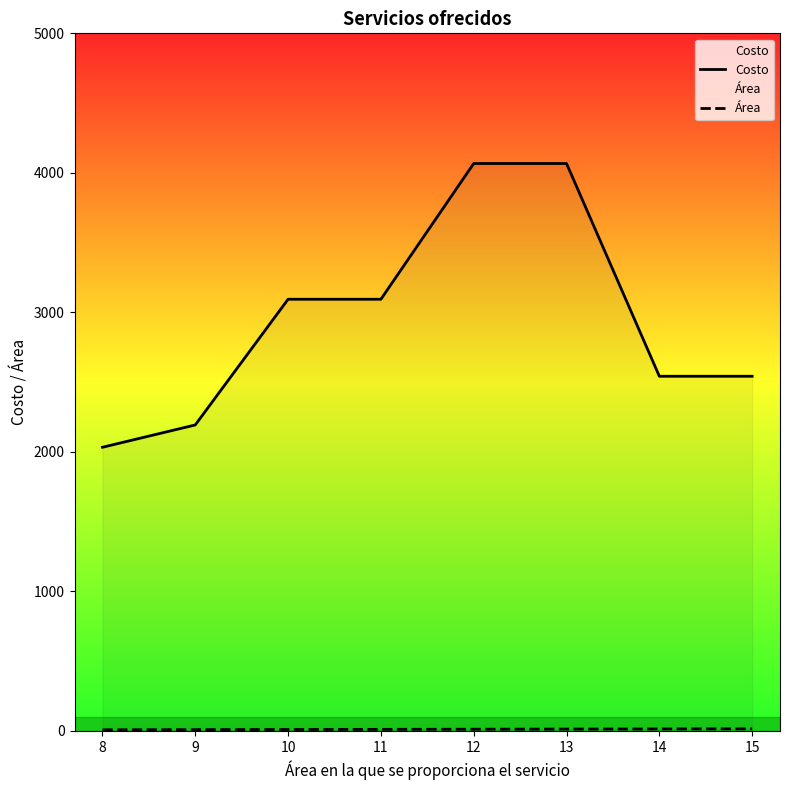

True or false: Costo and Área cross at least once.

False